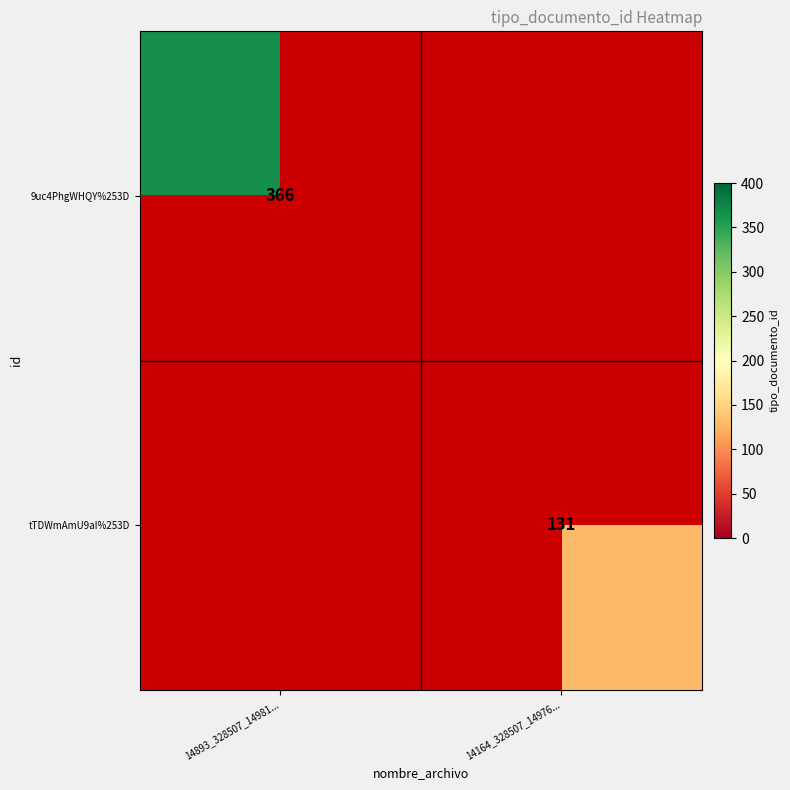

True or false: tTDWmAmU9aI%253D has a value of 81 at 14164_328507_14976....

False